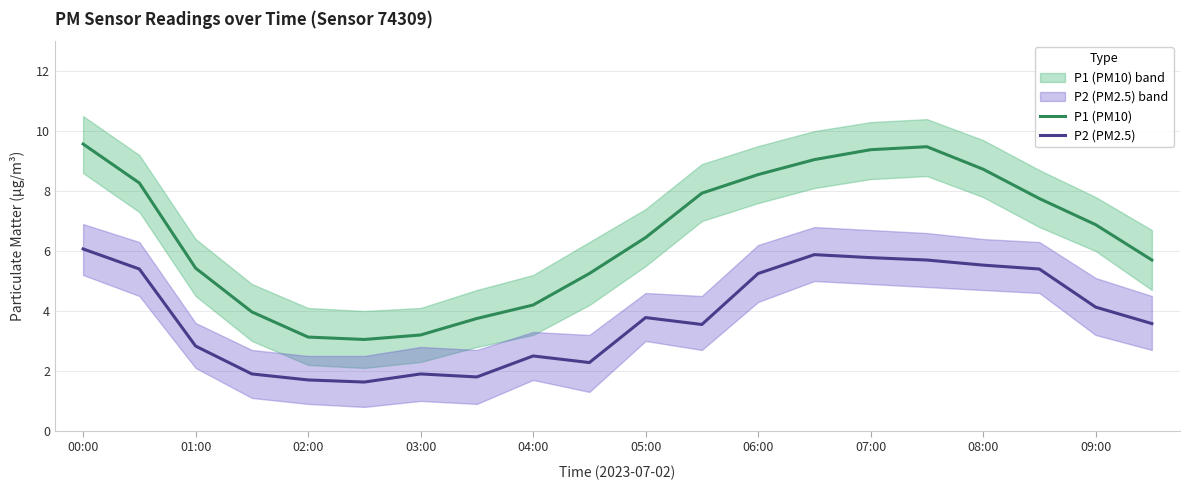

Is it true that P2 (PM2.5) equals 1.9 at 03:00?

True